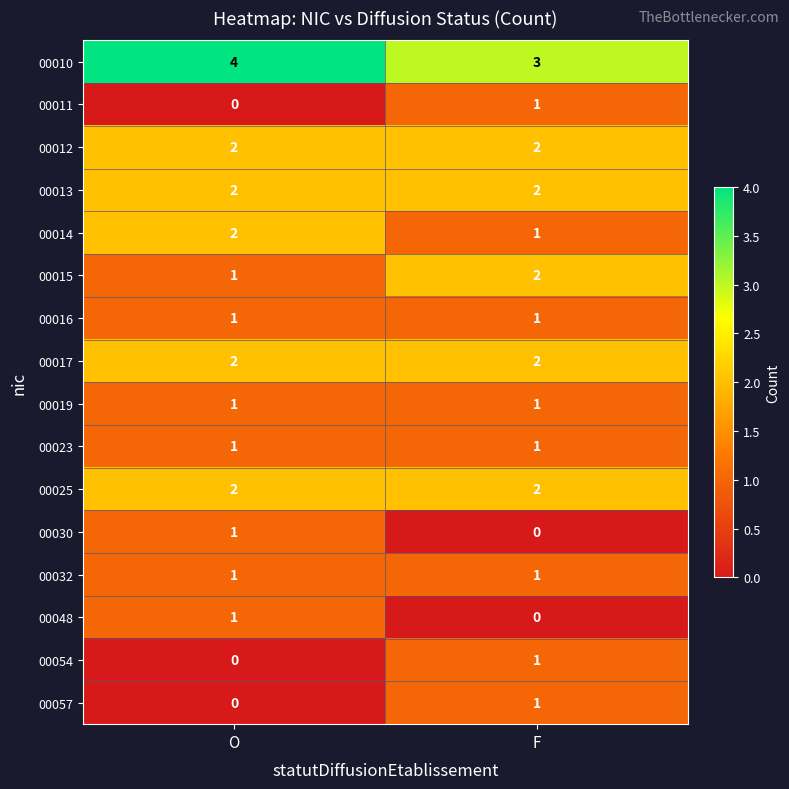

Which series has the largest total across all categories?

00010